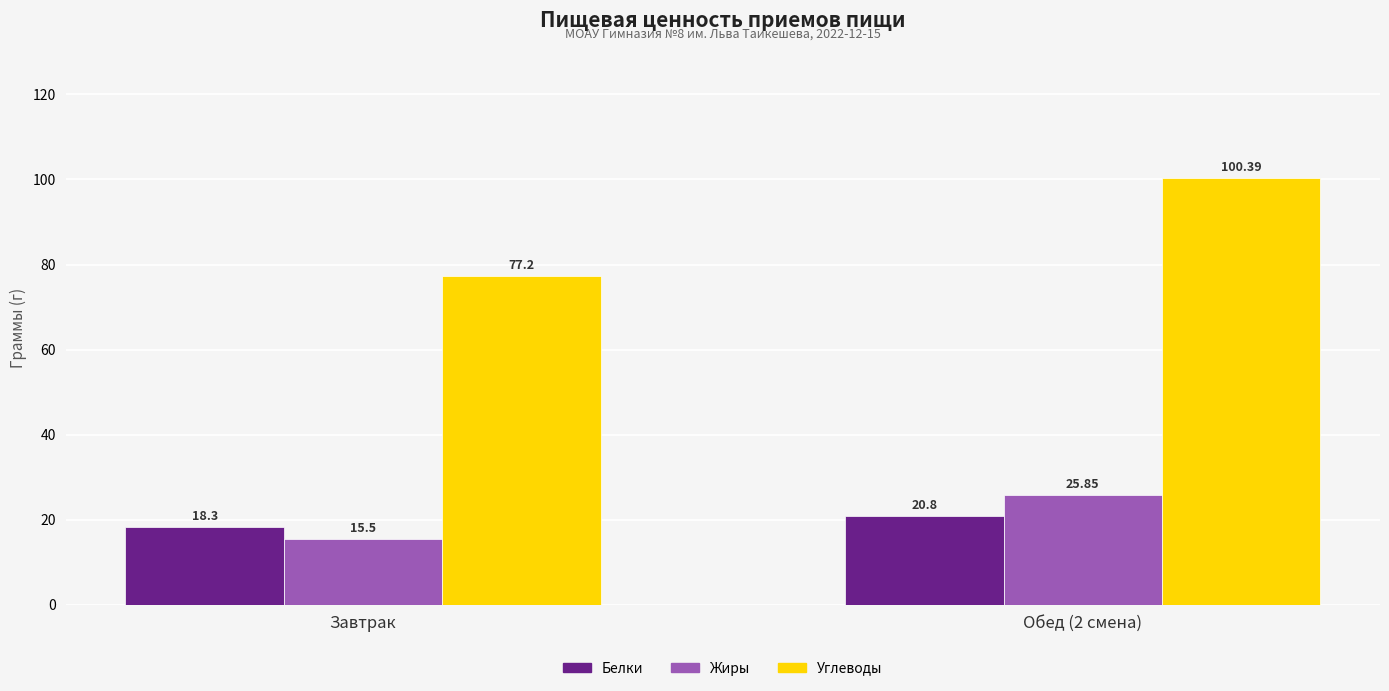

What is the sum of the Углеводы values at Обед (2 смена) and Завтрак?

177.6